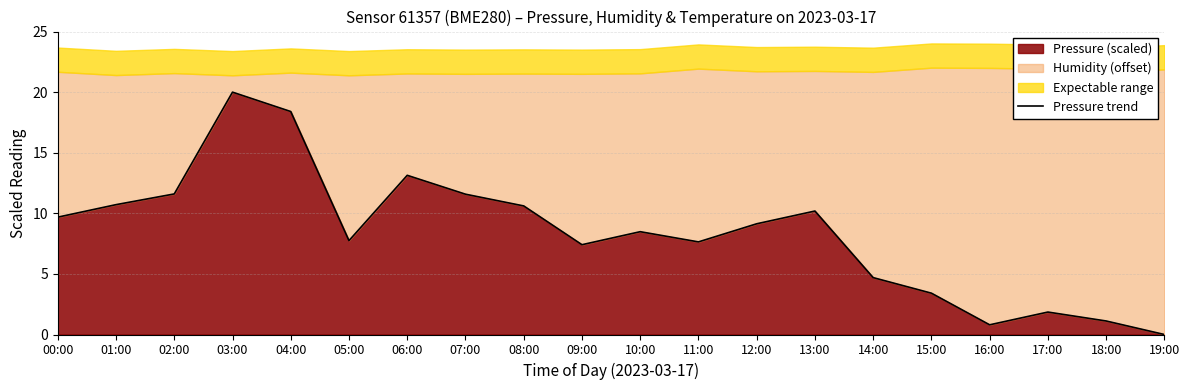

What is the label of the 1st point from the left?

00:00